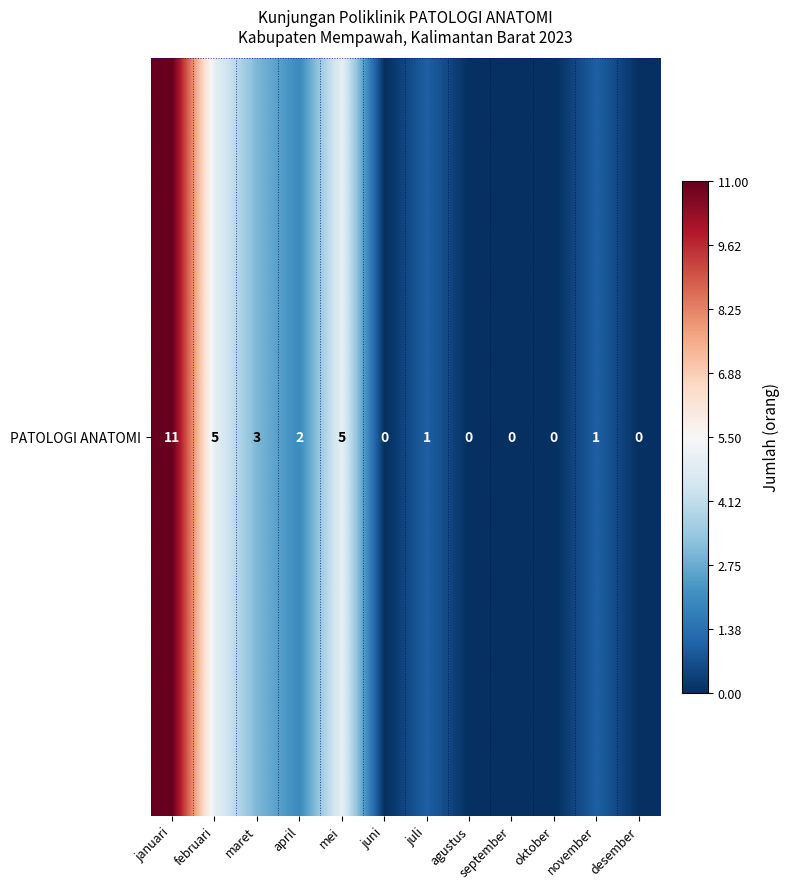

What is the sum of the values at juli and desember?

1